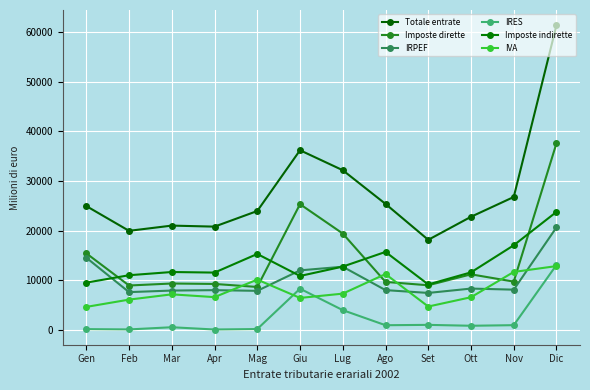

What is the approximate value of IRES at Apr, to the nearest 100?

100